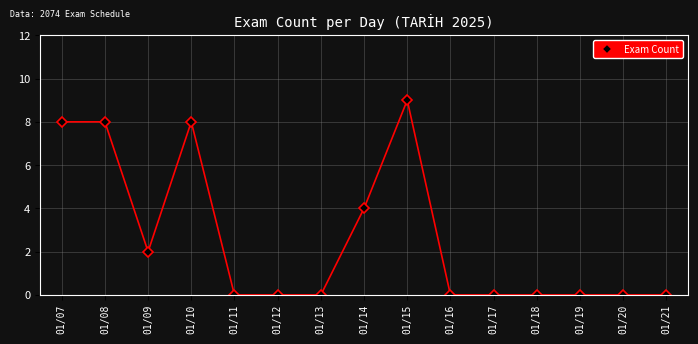

What is the change in value from 01/08 to 01/11?

-8